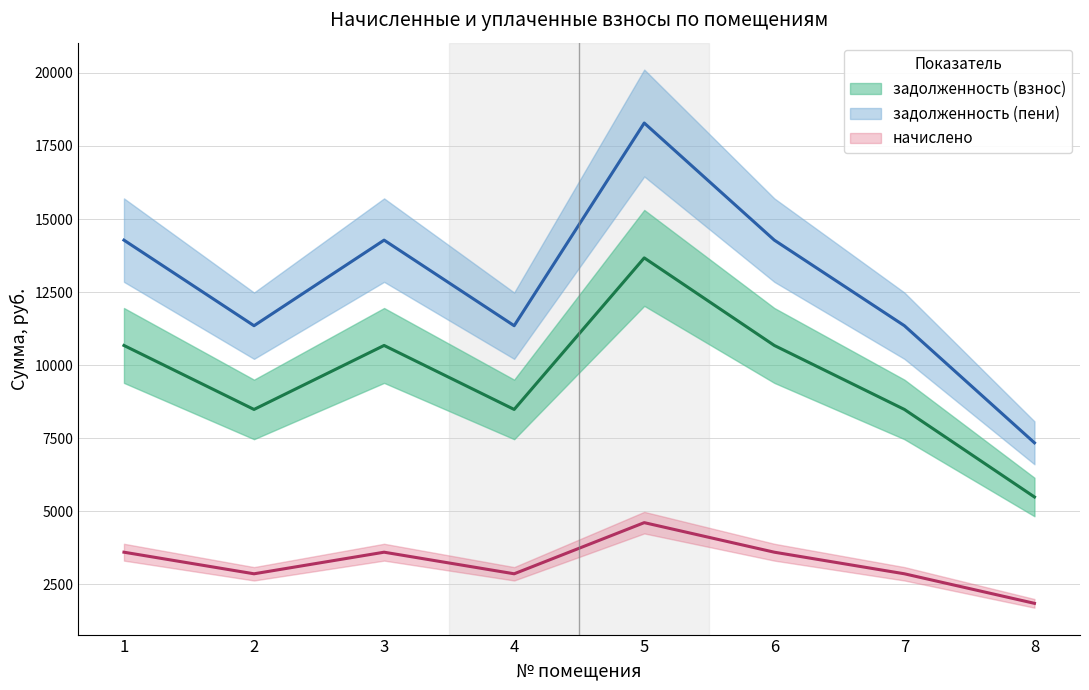

At which category does начислено reach its first local peak?

3